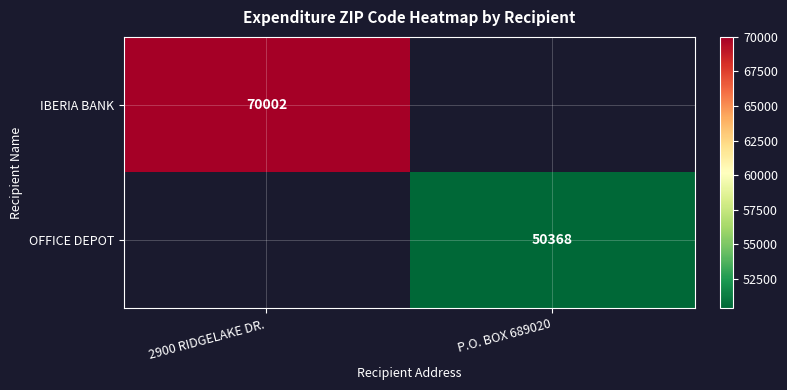

Is it true that IBERIA BANK equals 117690 at 2900 RIDGELAKE DR.?

False